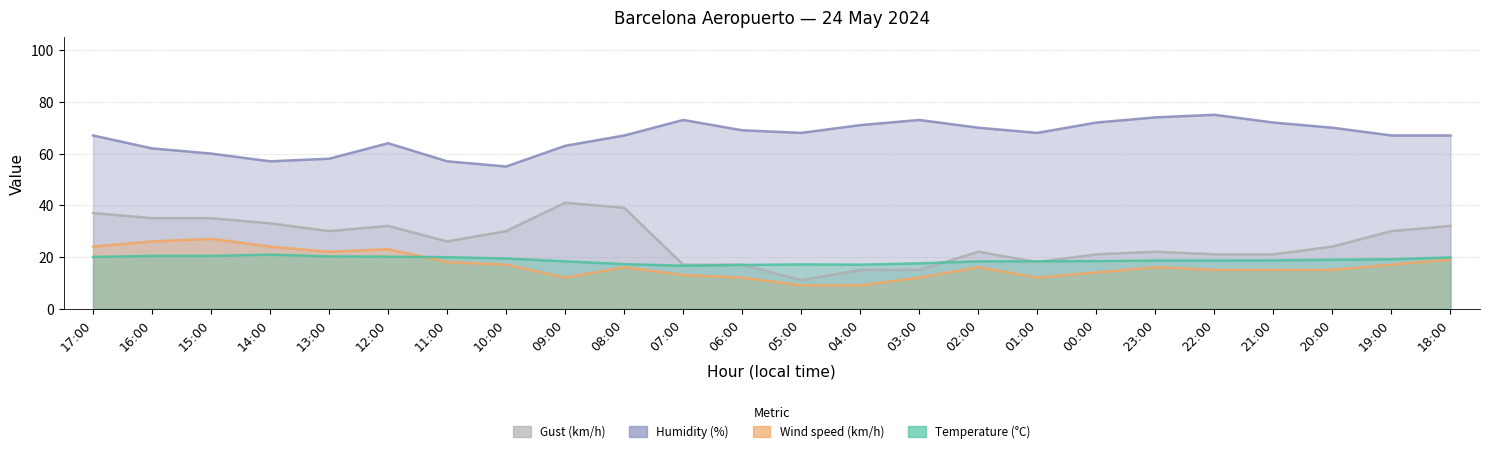

What is the difference between the highest and lowest values at 10:00?

38.0